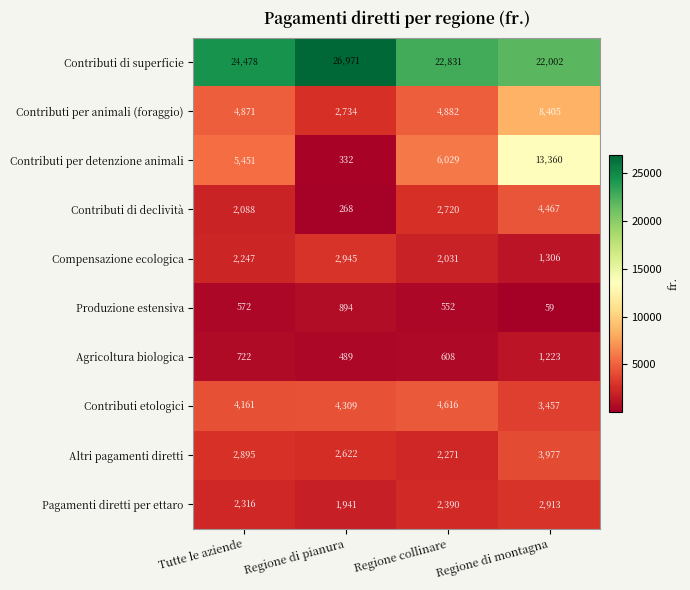

Read the Produzione estensiva value at Regione di pianura.

894